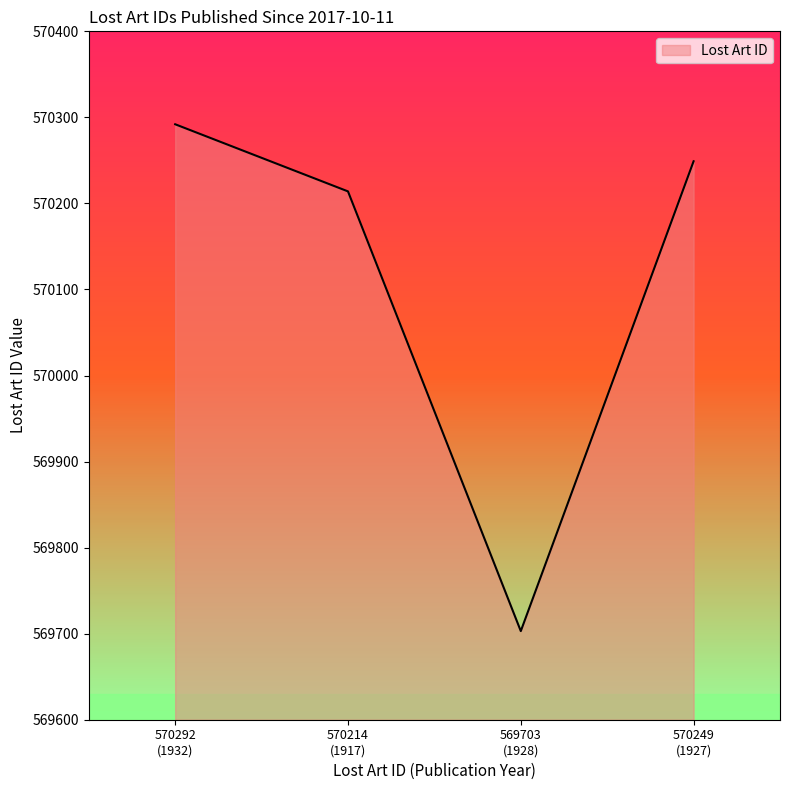

What is the difference between the maximum and minimum values?

589